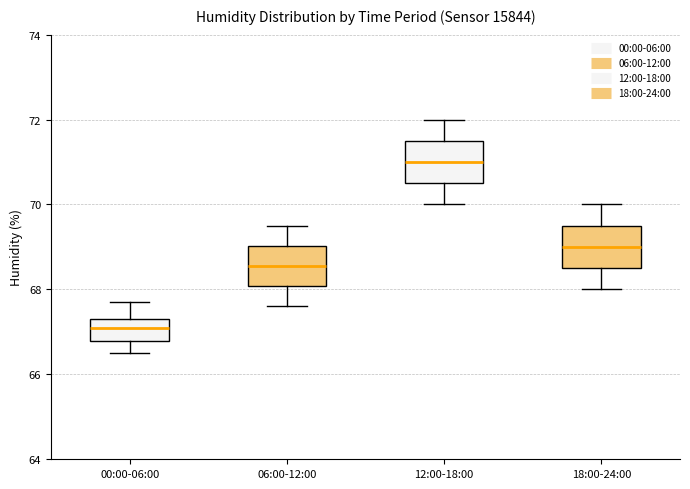

Reading left to right, transcribe this box plot: for each box, give where its median line is, the range the box spans, and where its two whiskers end, as read against the y-axis. The values are not printed on the chart, so give them approximately, as read against the axis.

00:00-06:00: median 67.2, box 66.8 to 67.4, whiskers 66.6 to 67.8
06:00-12:00: median 68.6, box 68.0 to 69.0, whiskers 67.6 to 69.6
12:00-18:00: median 71.0, box 70.6 to 71.6, whiskers 70.0 to 72.0
18:00-24:00: median 69.0, box 68.6 to 69.6, whiskers 68.0 to 70.0